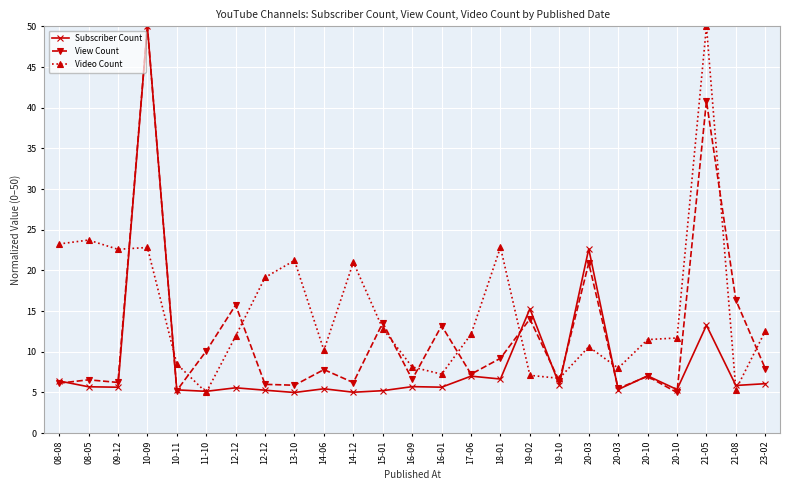

How many data points does each series have?

25